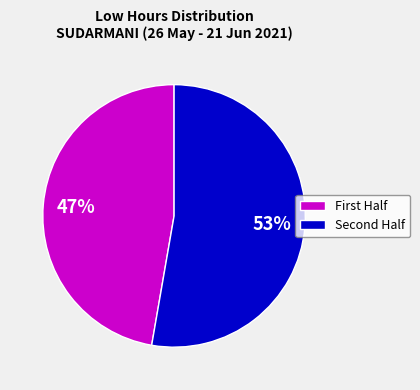

To the nearest percent, what is the average slice percentage?

50%